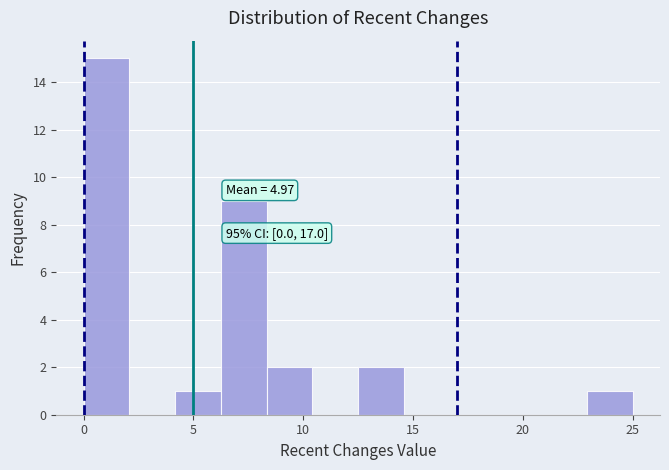

Which range on the x-axis has the tallest bar?

0.0 to 2.0